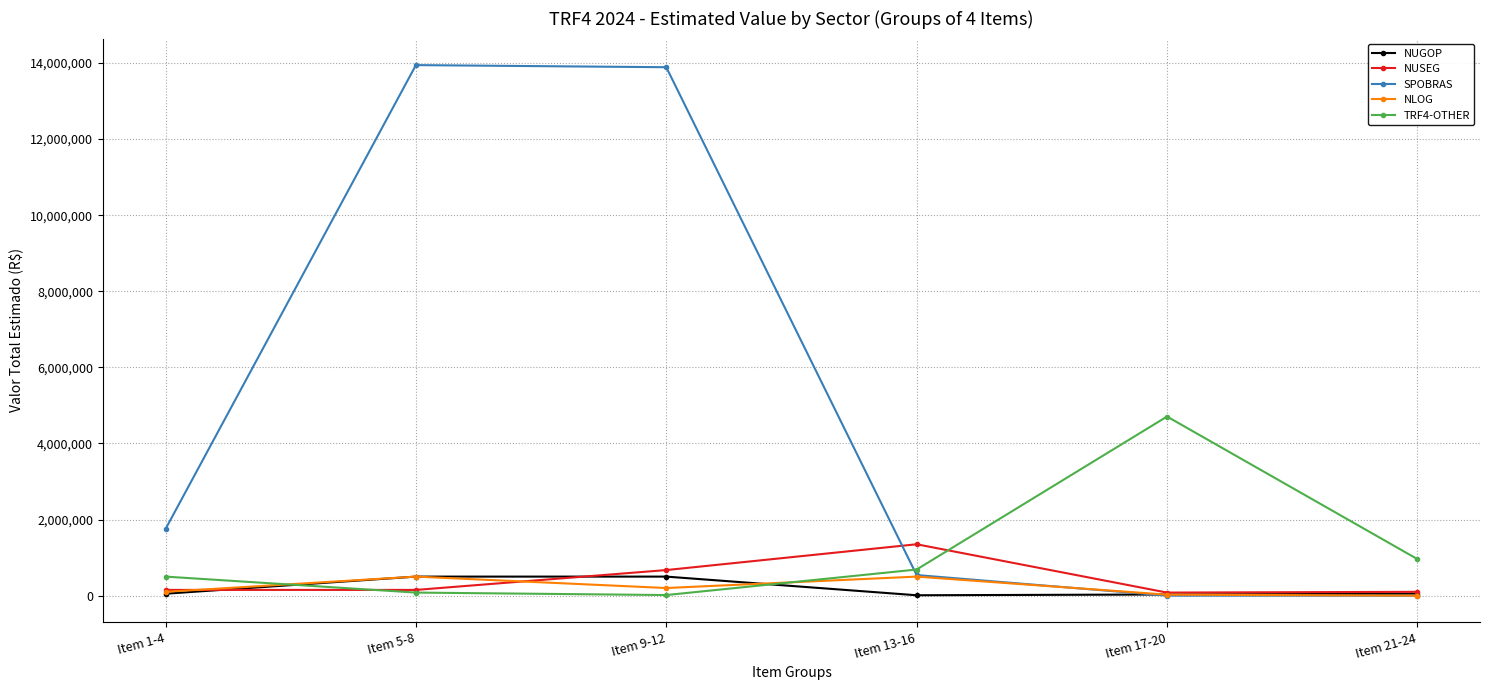

What is the maximum value shown in the chart?

13945695.0